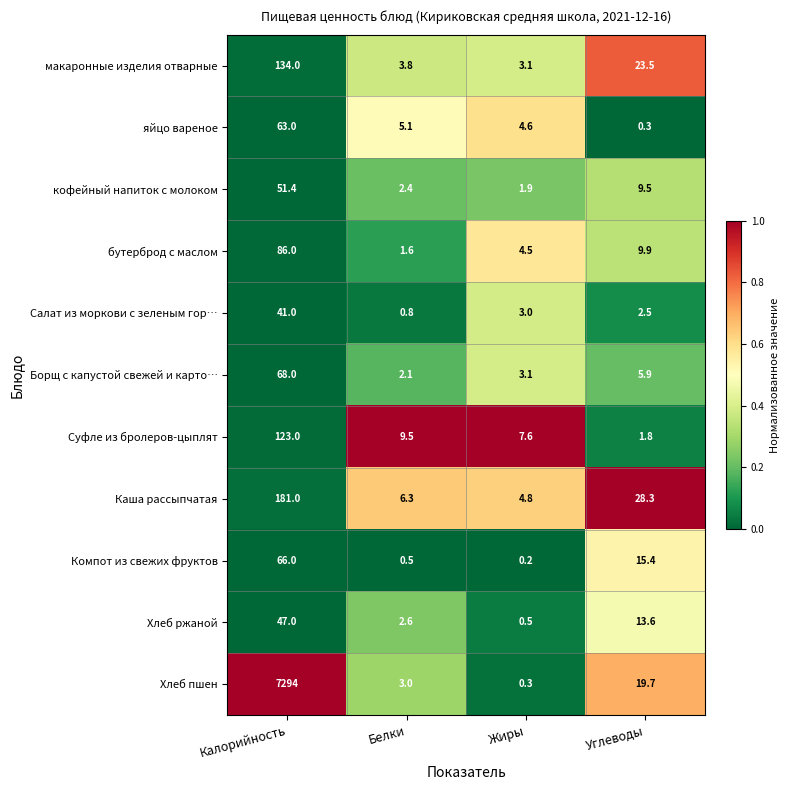

Which series changed the most between Калорийность and Углеводы?

Хлеб пшен